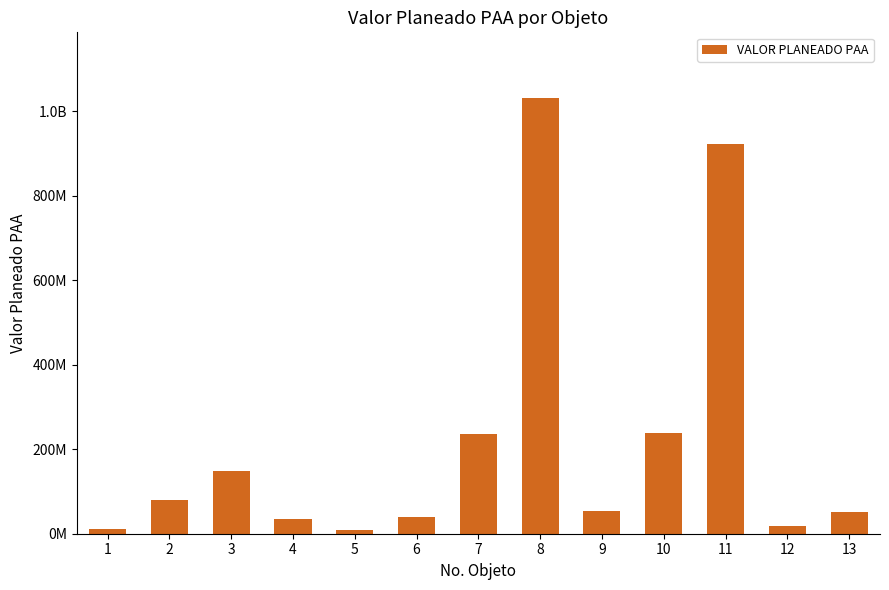

Are the bars horizontal?

No